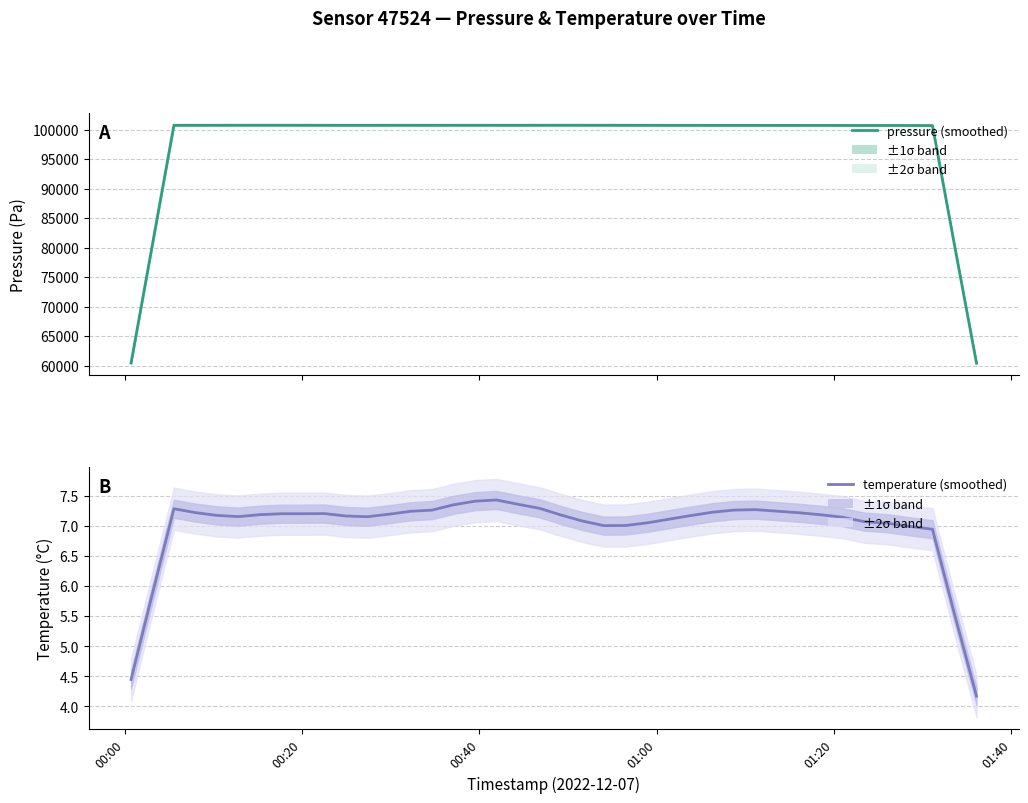

Which series has the largest total across all categories?

pressure